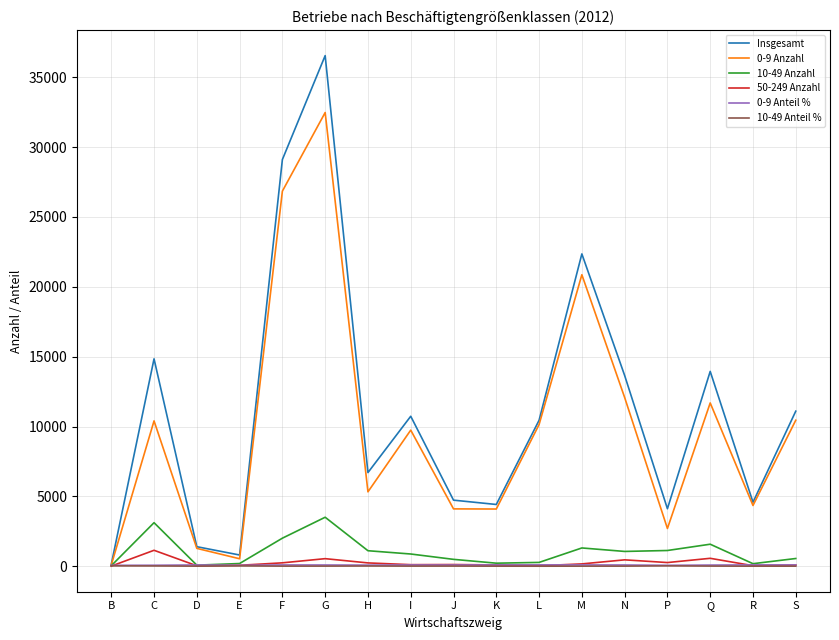

Is it true that Insgesamt equals 36360.8 at M?

False